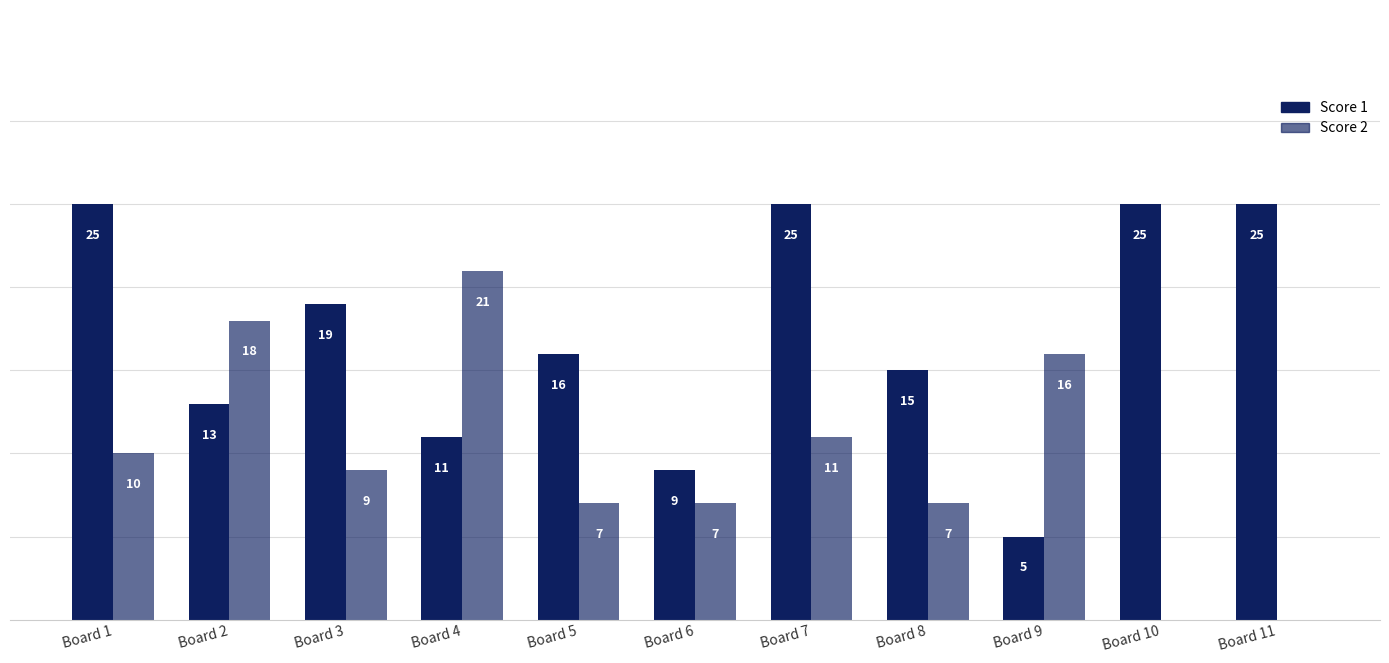

What is the difference between the maximum and minimum values in the Score 2 series?

21